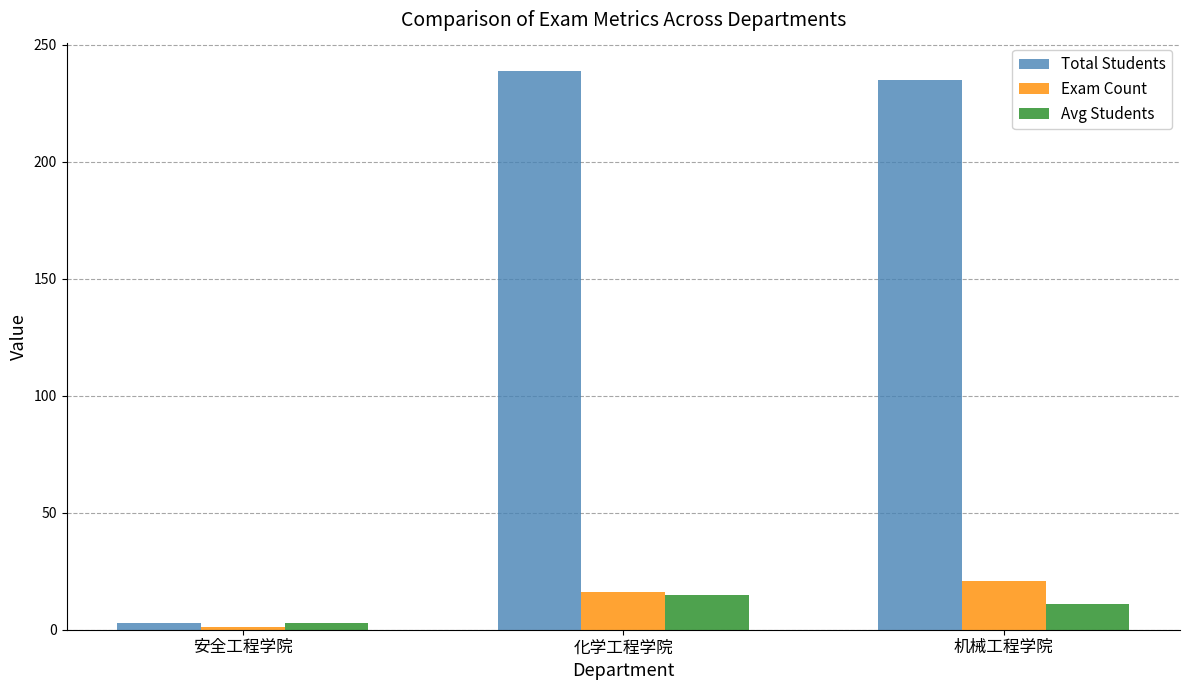

What is the difference between the maximum and minimum values in the Exam Count series?

20.0